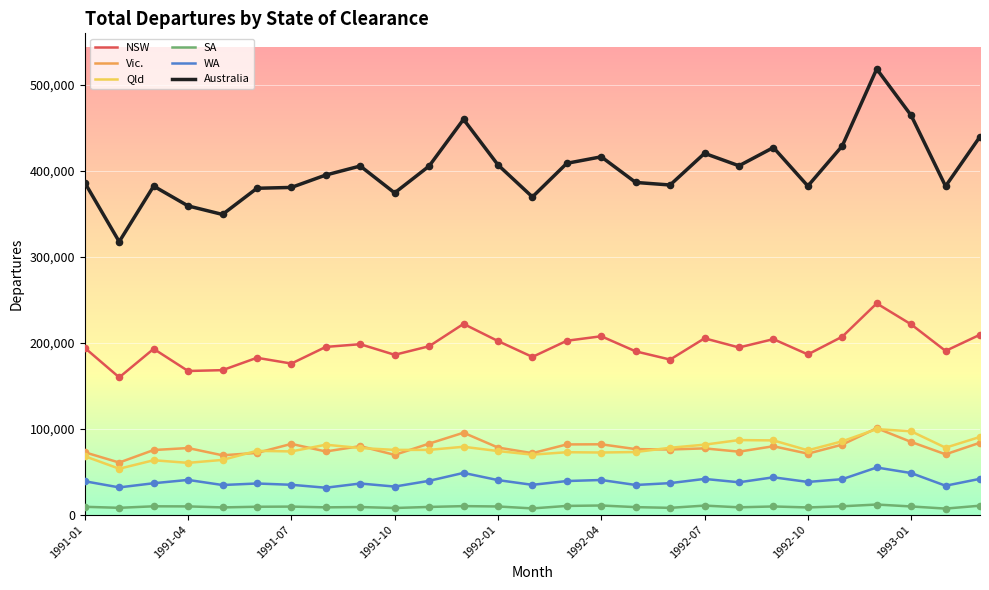

Which series has the largest total across all categories?

Australia